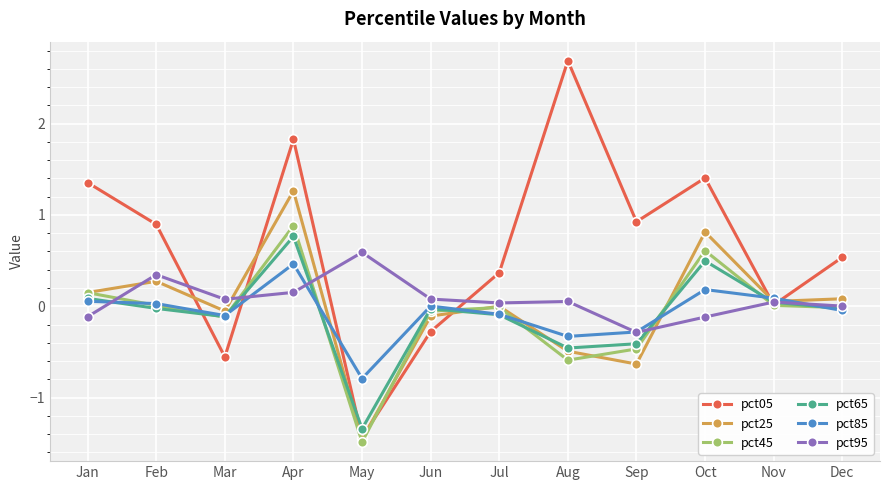

At which category is the sum across all series the highest?

Apr